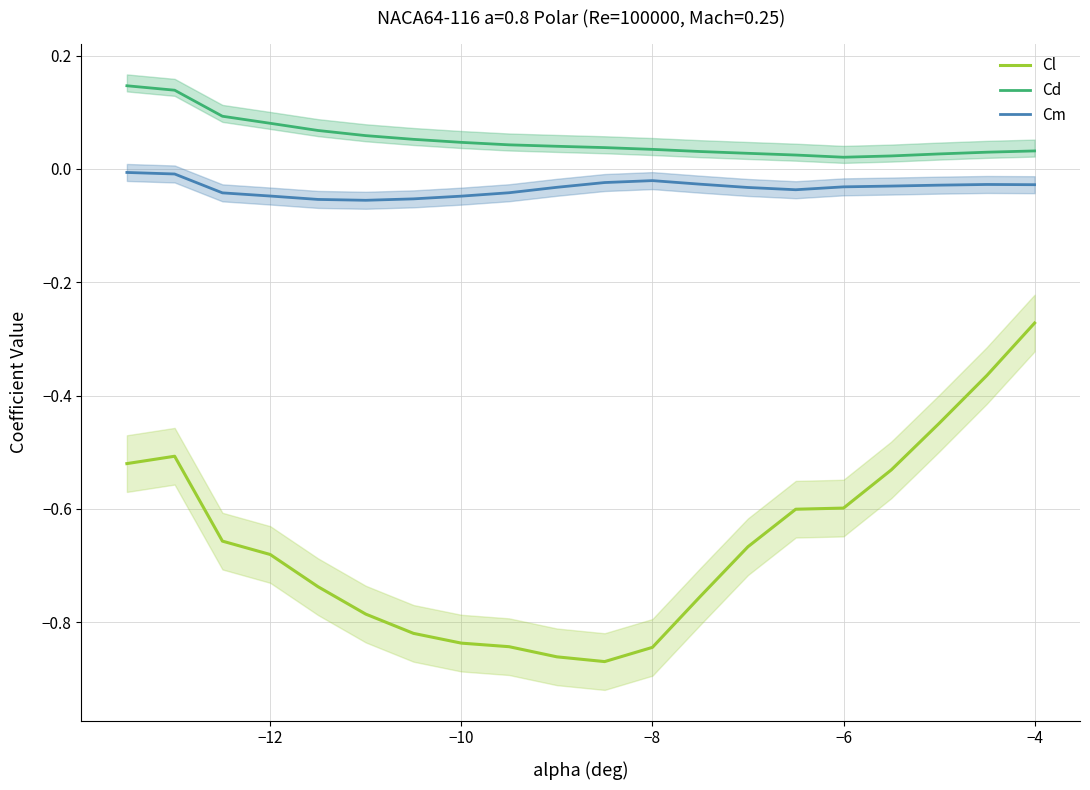

Is it true that Cl equals -0.3 at −10?

False